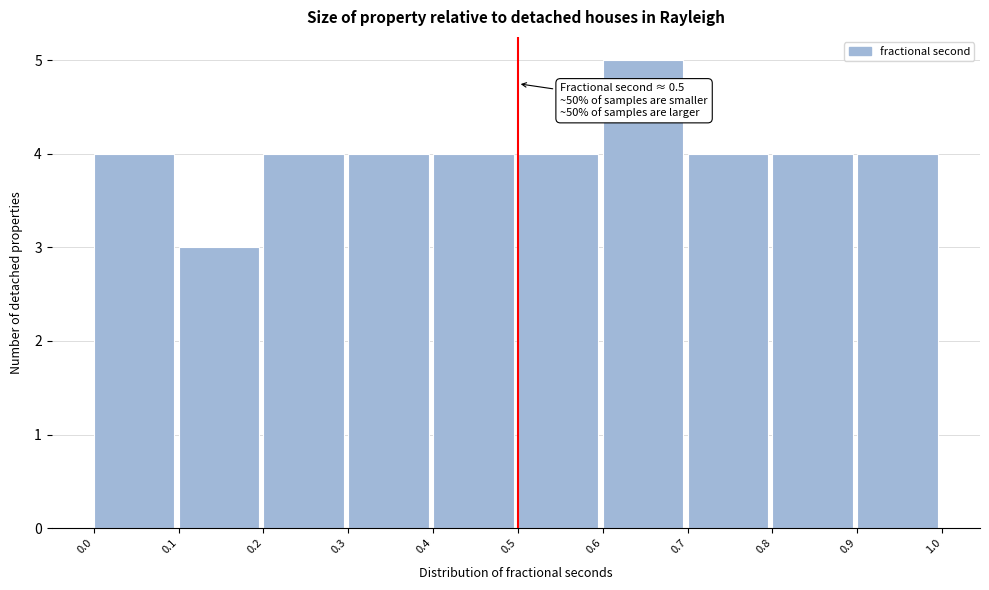

Which range on the x-axis has the tallest bar?

0.6 to 0.7